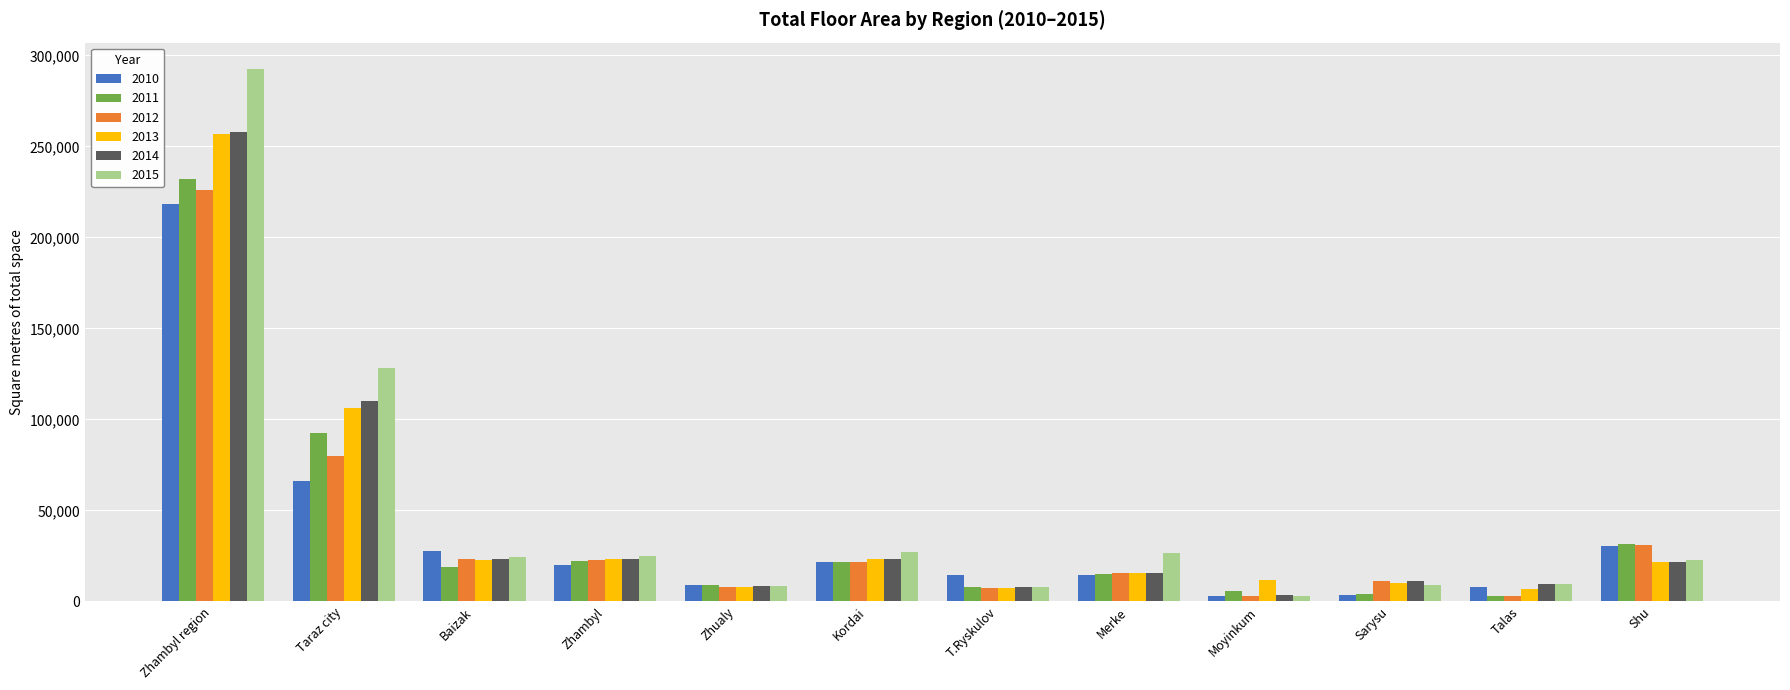

Which series changed the most between Zhualy and Merke?

2015